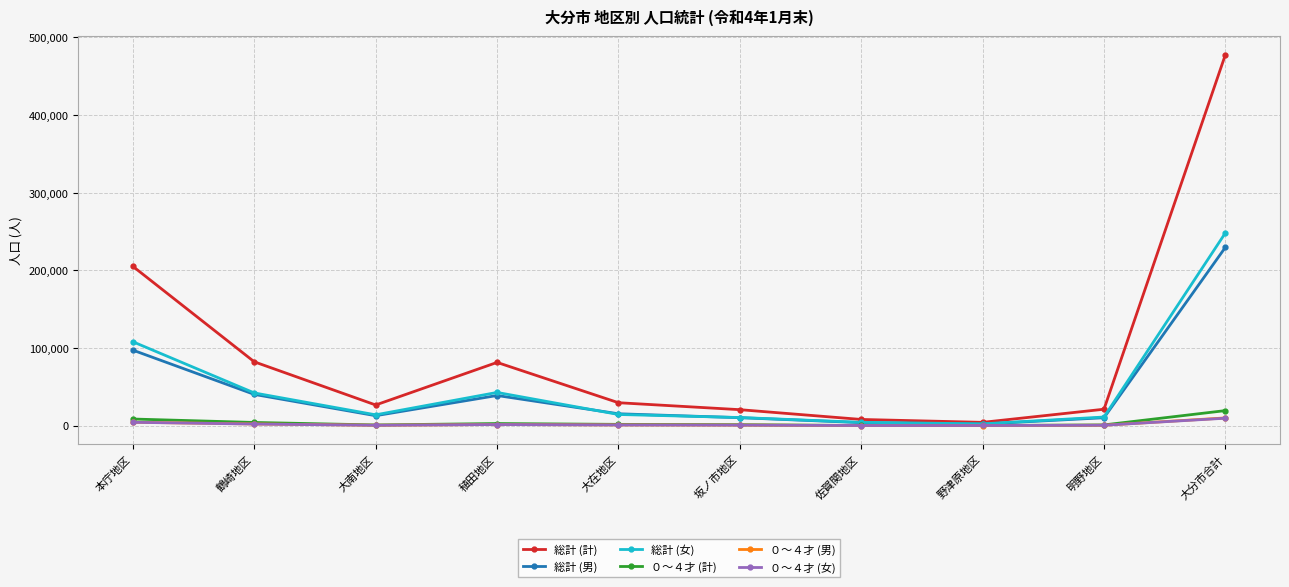

What is the greatest value displayed?

477430